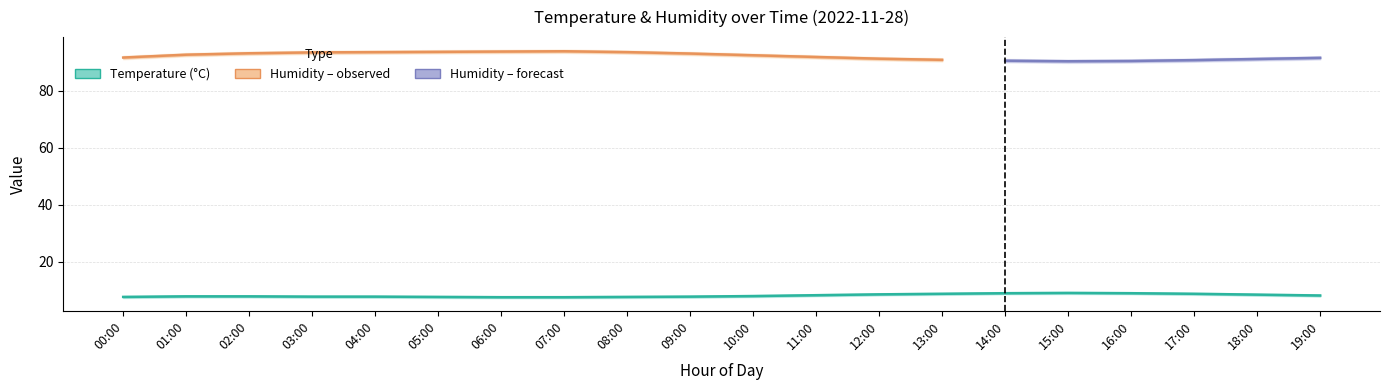

What is the minimum value shown in the chart?

7.6